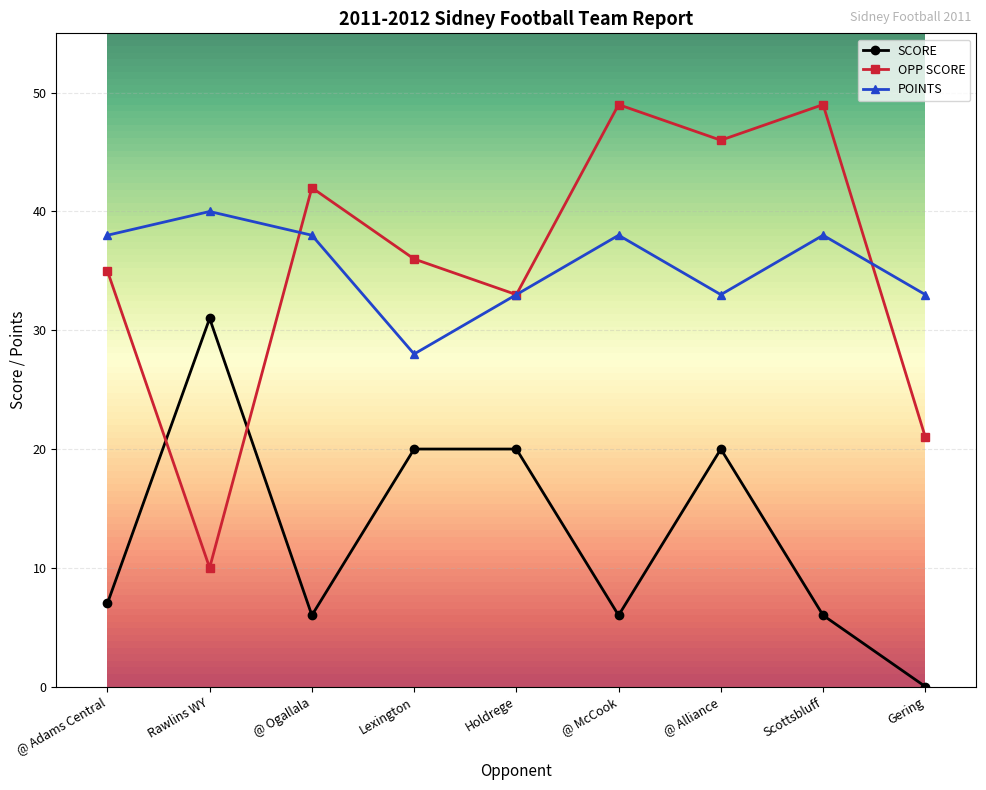

At which category is the sum across all series the highest?

@ Alliance